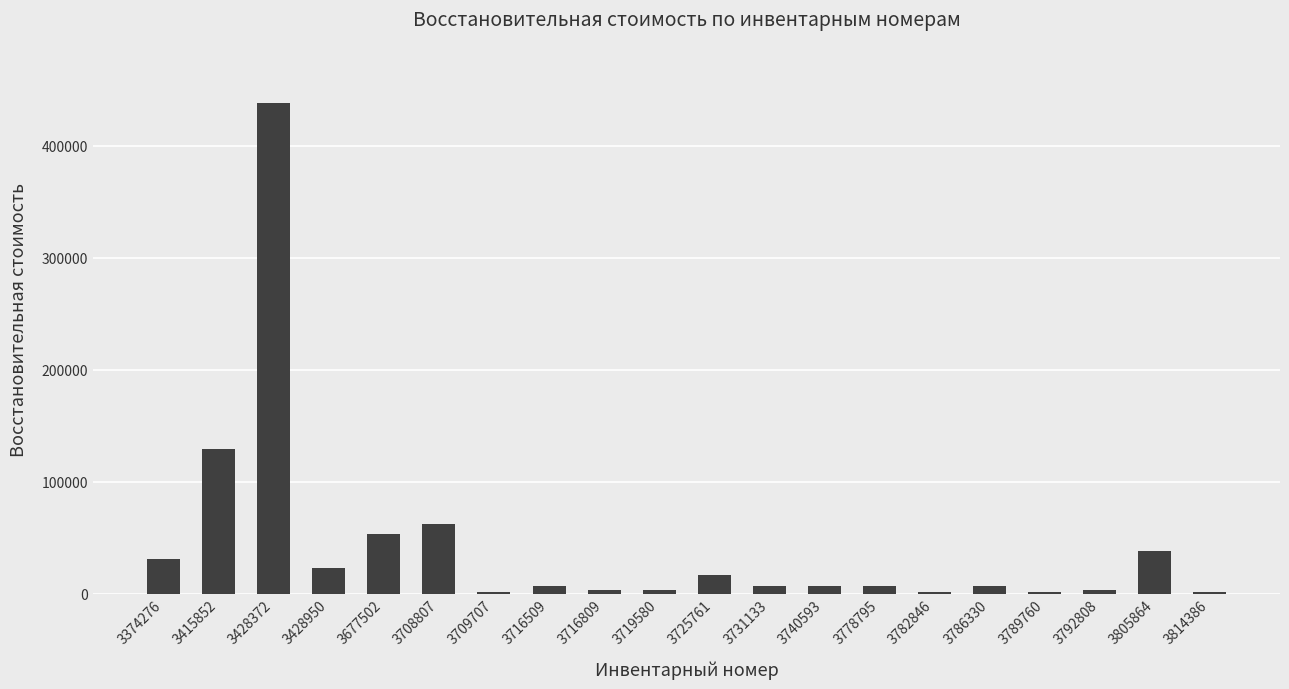

Read the value at 3677502.

53317.1